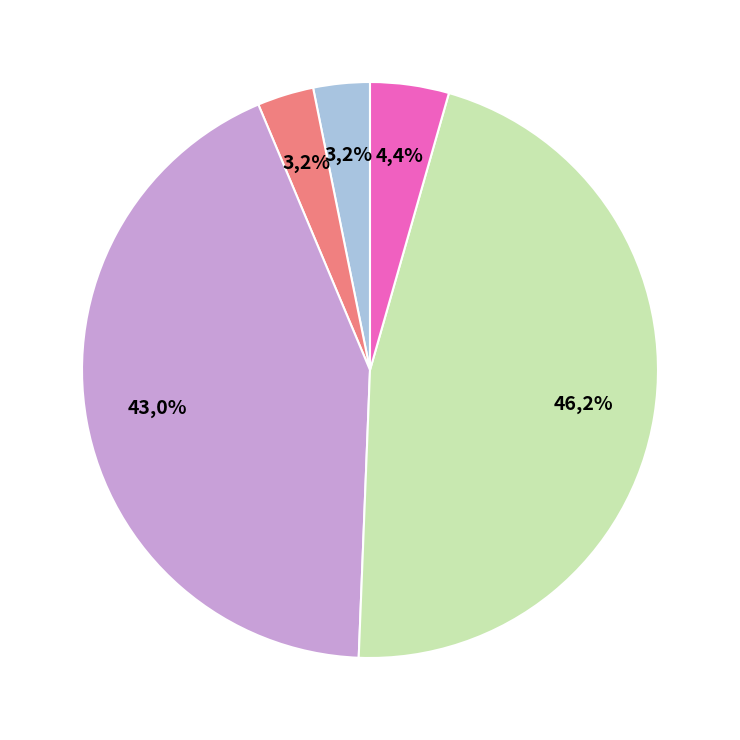

Does any single category account for the majority?

No